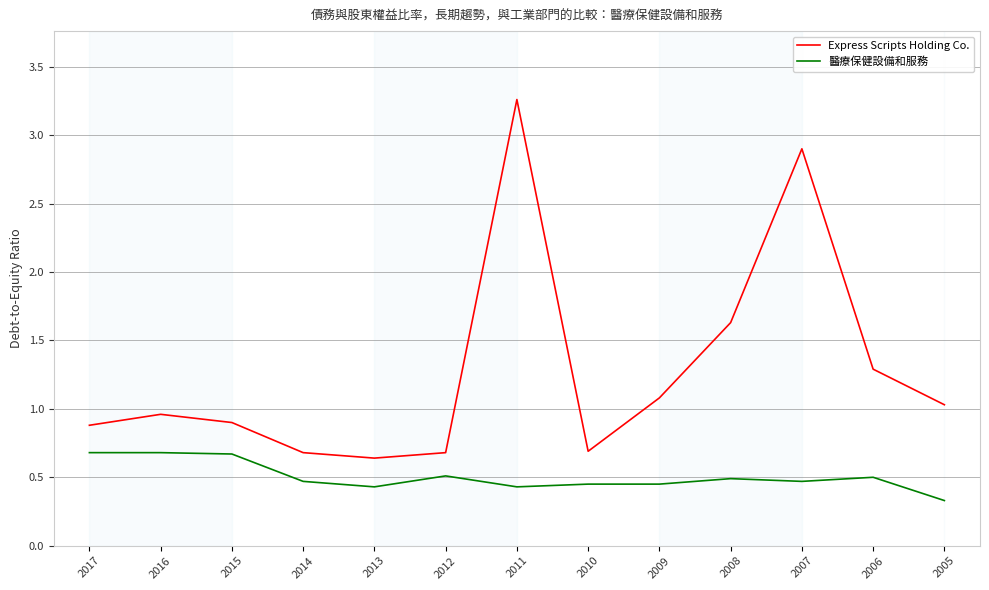

At which category is the sum across all series the highest?

2011